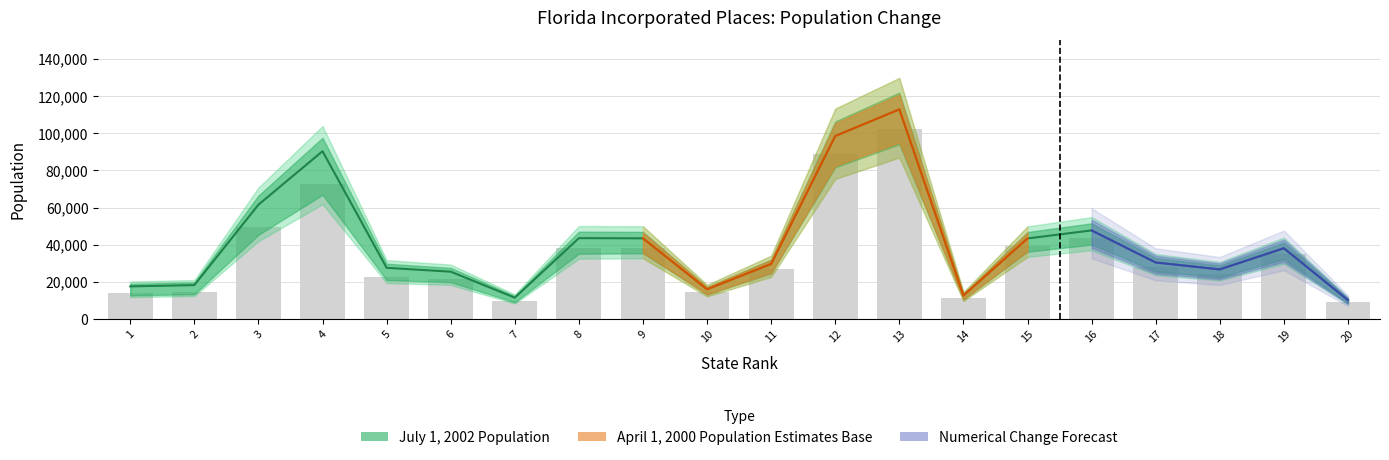

Reading left to right, what are all the values shown in this chart?

July 1, 2002 Population: 17577	18257	61557	90359	27572	25490	11501	43552	43445	16010	29664	98538	112899	12646	43385	47713	30439	26719	38127	10139
April 1, 2000 Population Estimates Base: 13835	14525	49286	72739	22825	21576	9826	38216	38459	14344	26714	88772	102286	11458	39375	43567	27800	24450	35057	9338